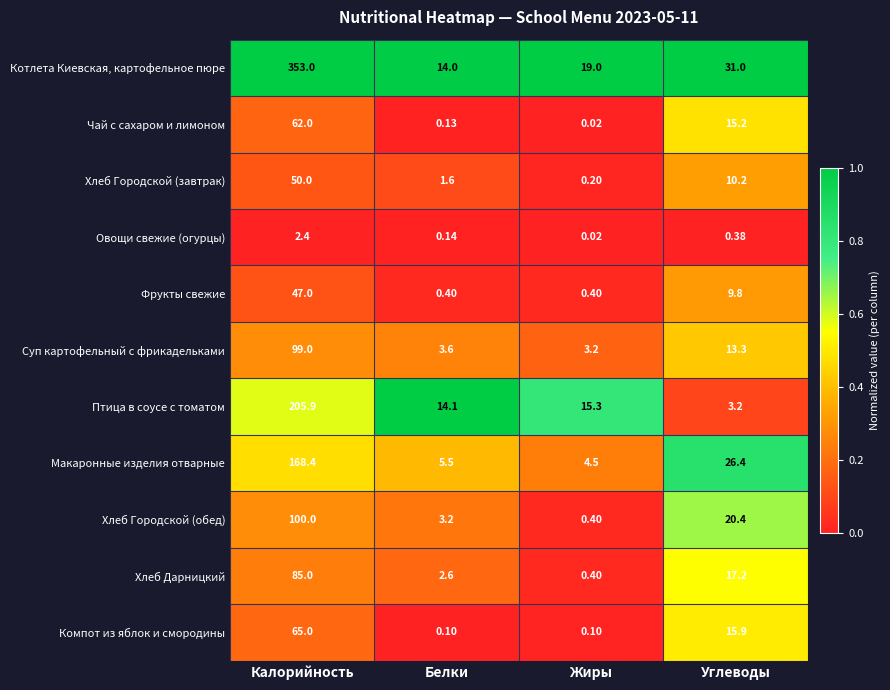

Rank the categories by Чай с сахаром и лимоном value from highest to lowest.

Калорийность, Углеводы, Белки, Жиры